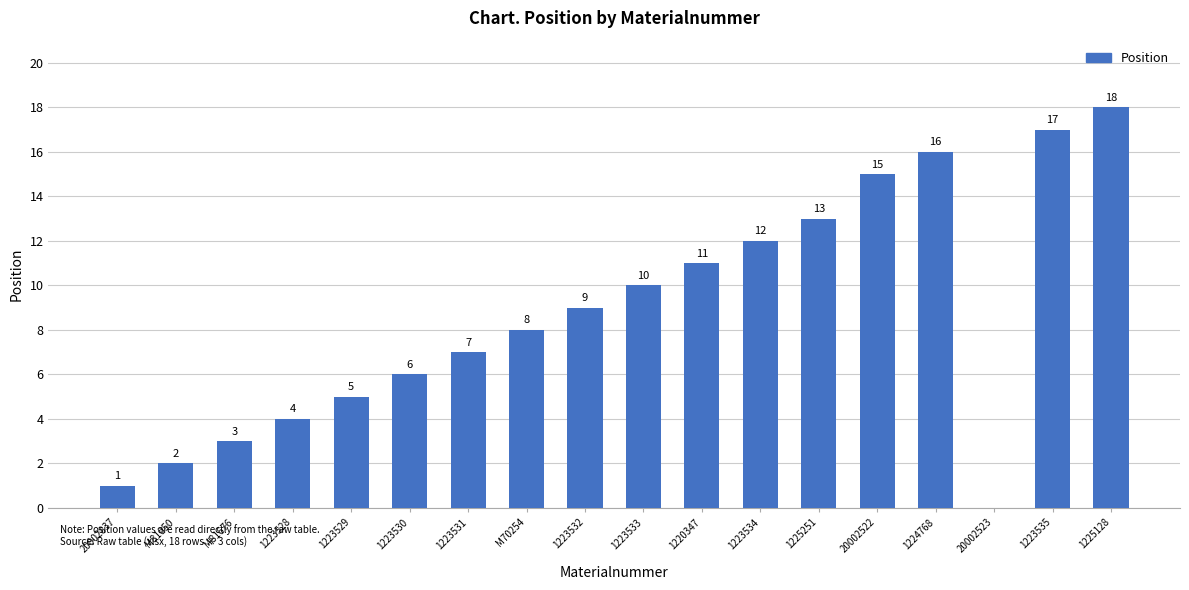

Where is the data nearest to the value 9?

1223532